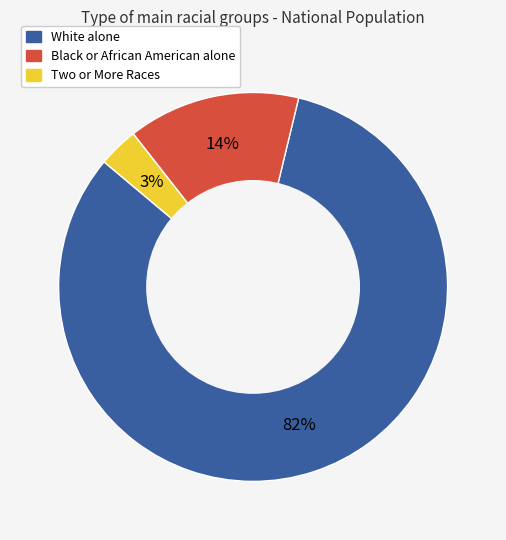

To the nearest percent, what is the average slice percentage?

33%